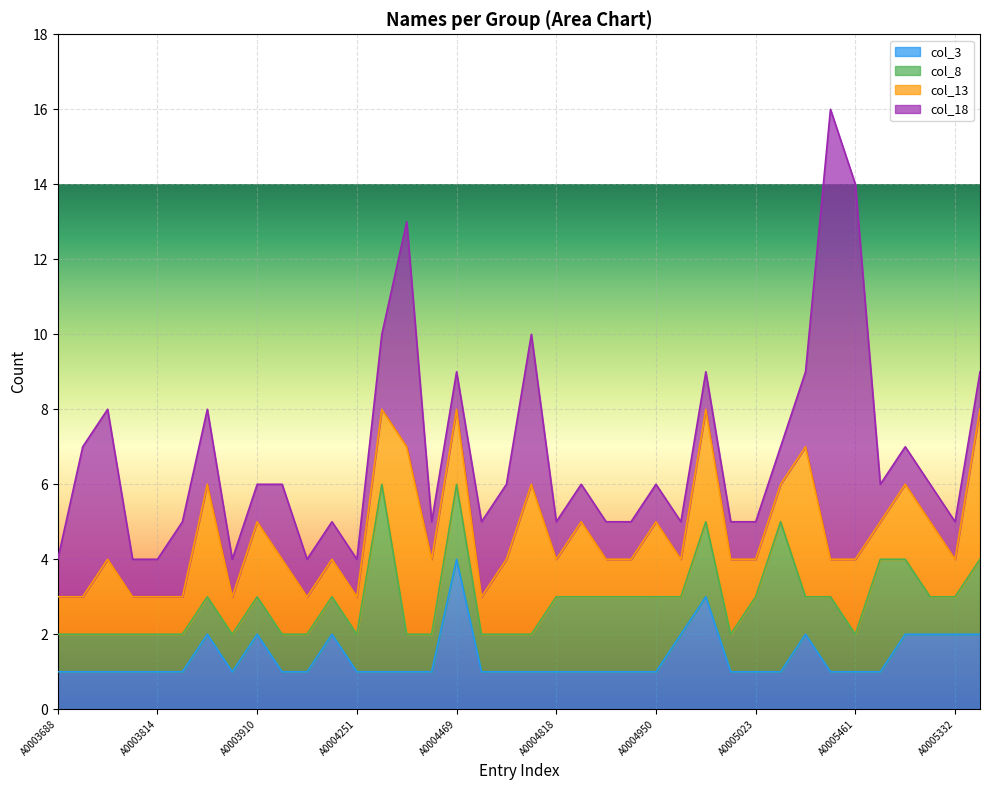

What is the lowest value of the col_13 series?

1